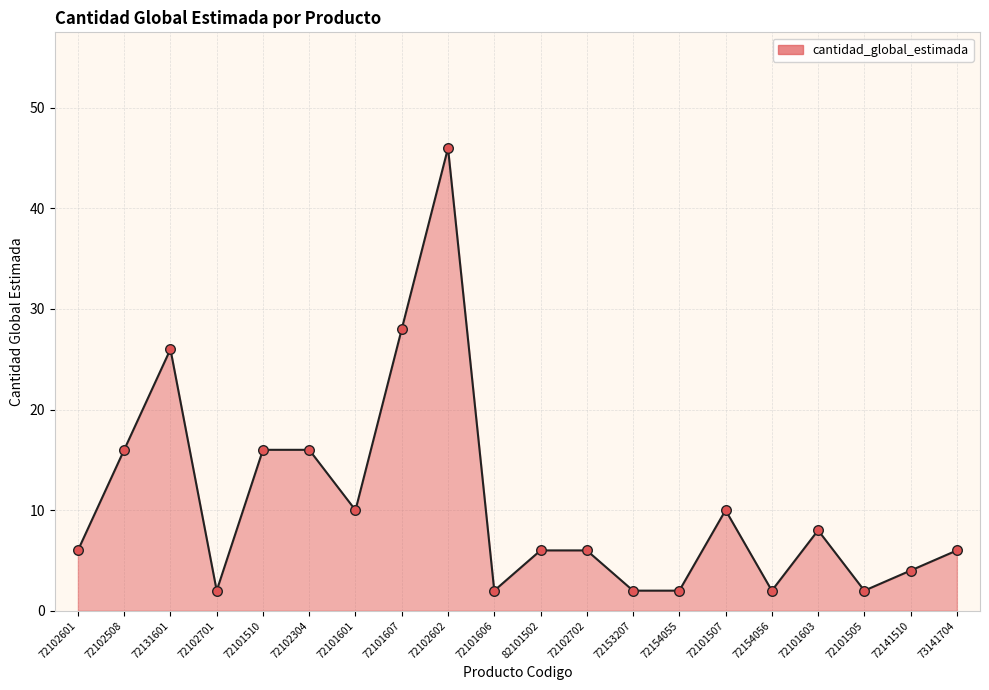

What is the ratio of the value at 72154055 to the value at 72102304?

0.1